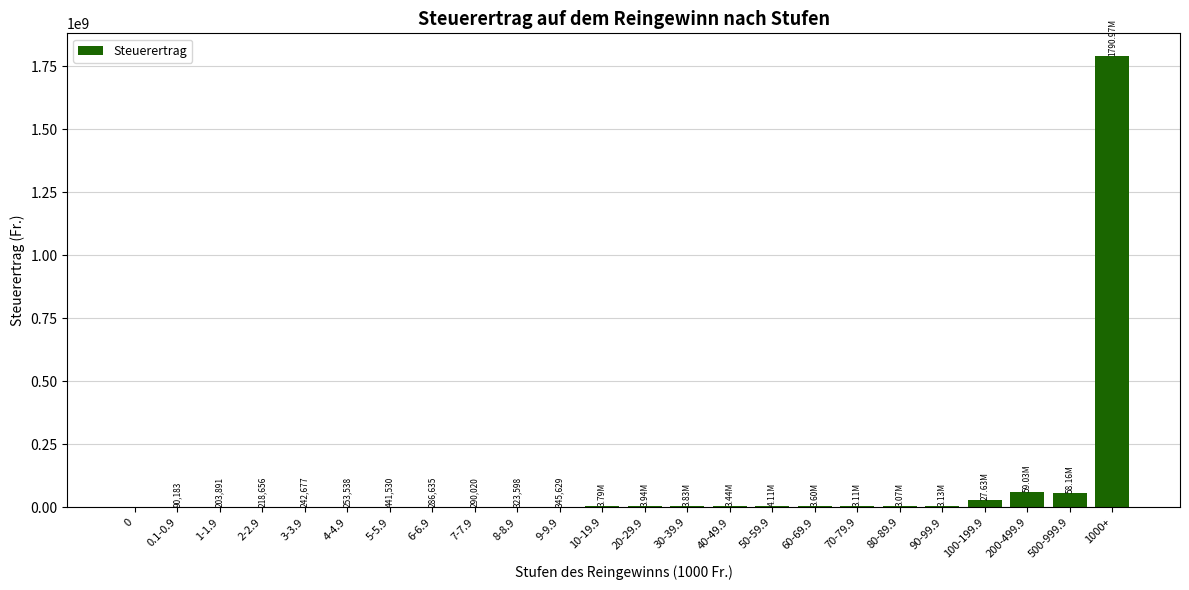

Approximately how many times larger is the value at 1000+ compared to 5-5.9?

4056.3